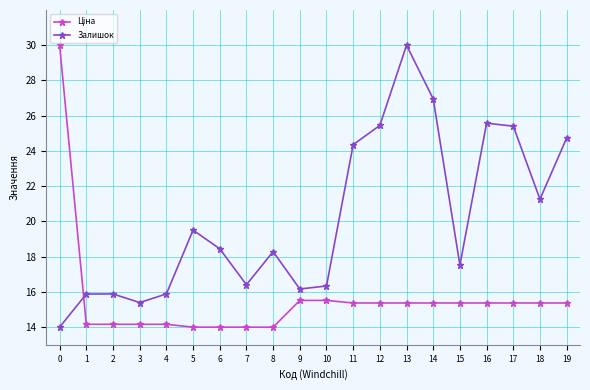

True or false: Залишок has more than 2 interior local peaks.

True